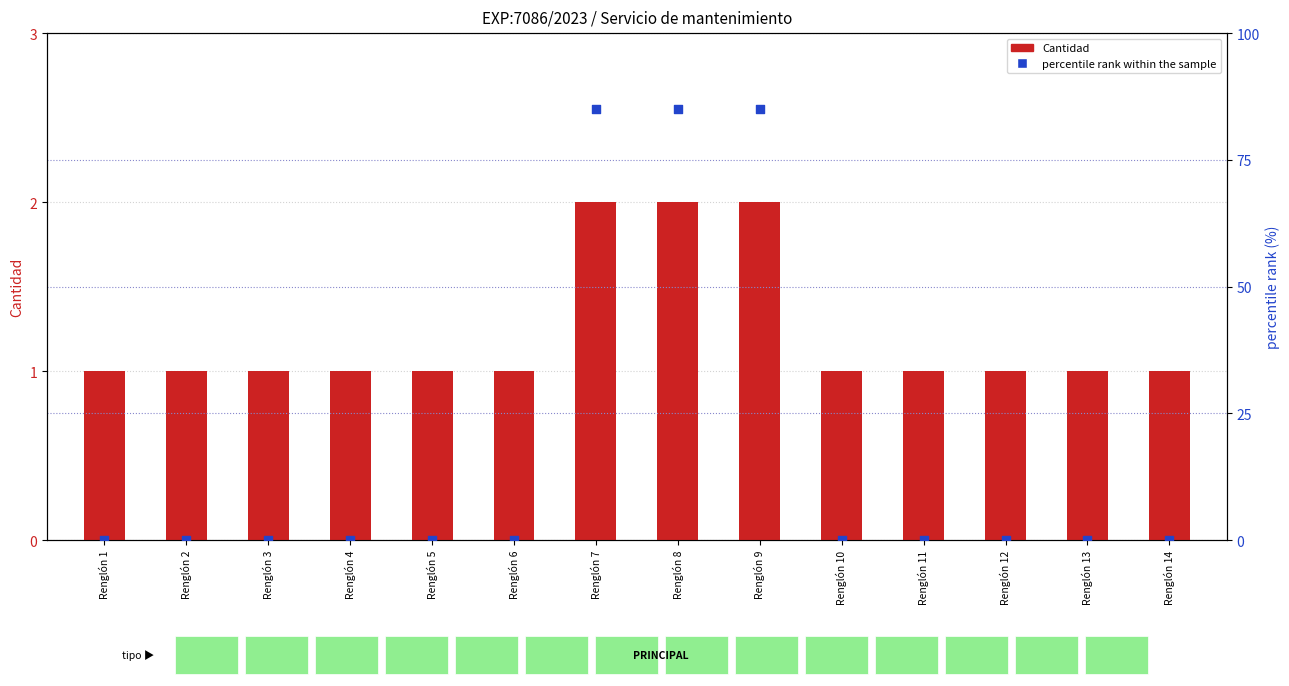

What are all the series names shown in the legend?

Cantidad, percentile rank within the sample